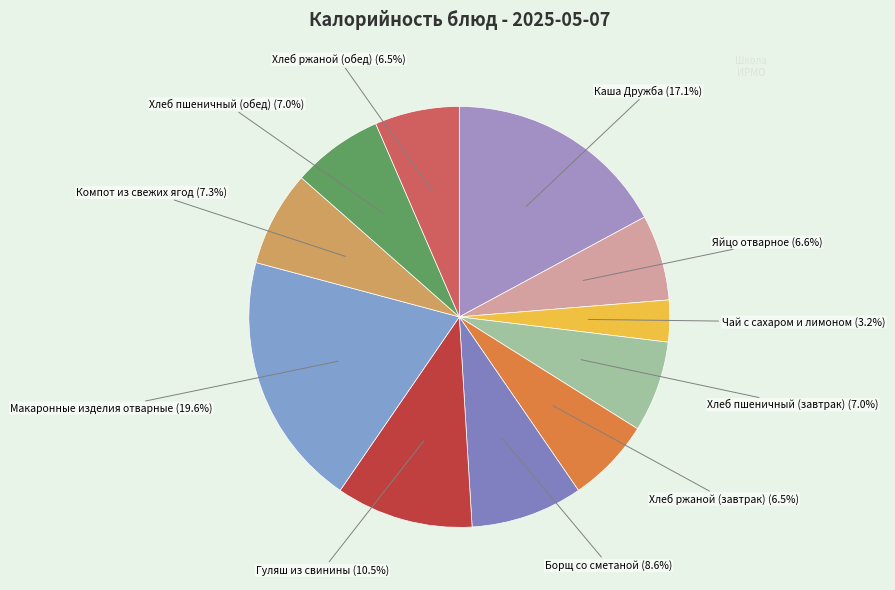

How many slices are in this pie chart?

11